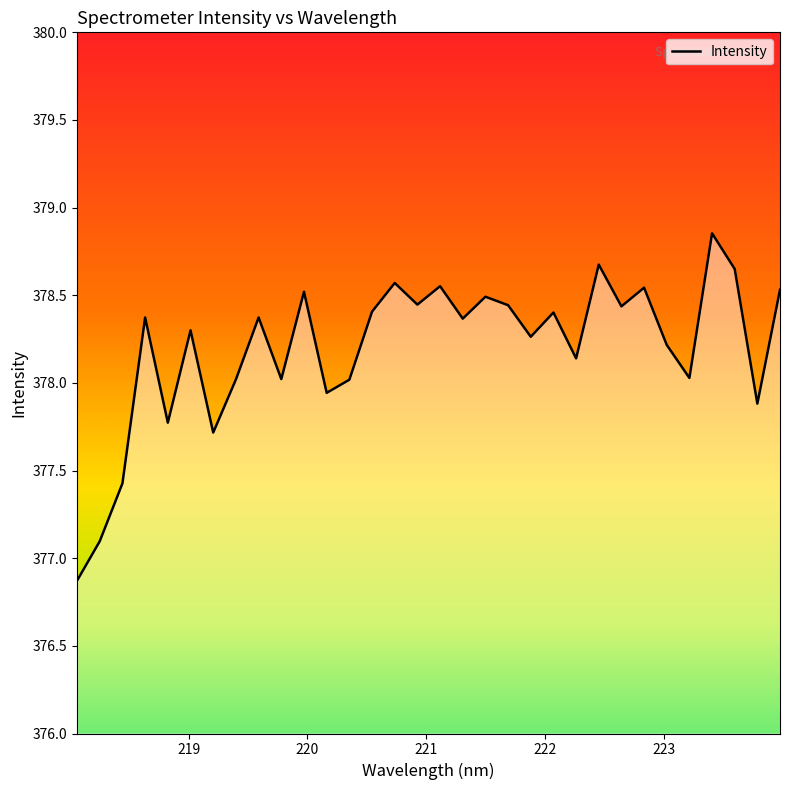

What is the minimum value shown in the chart?

376.9